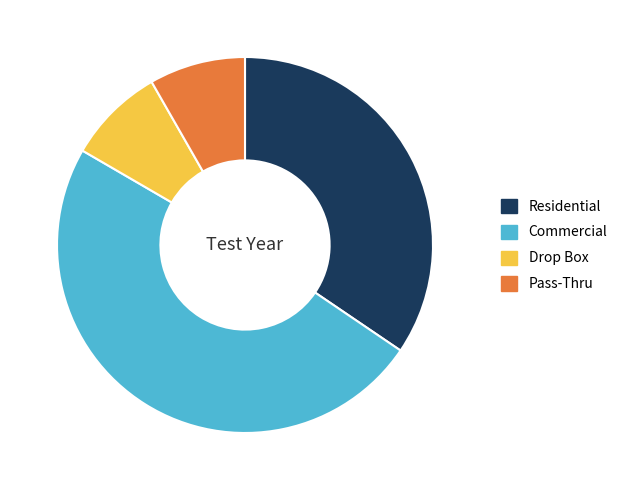

Count the number of slices in the pie.

4